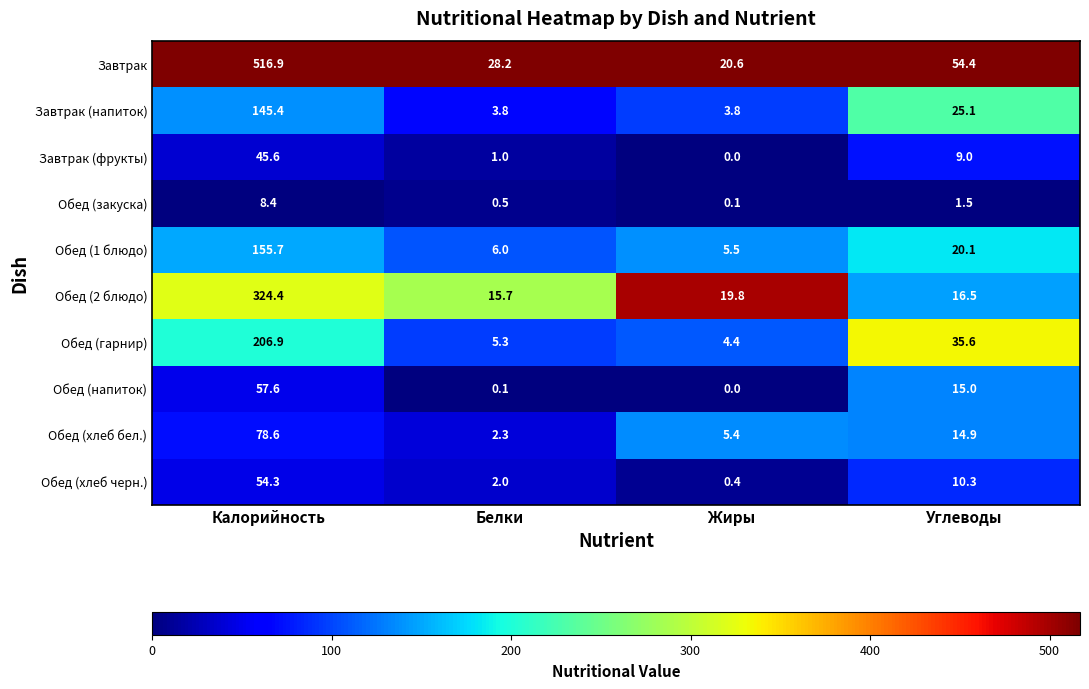

Which series has the largest total across all categories?

Завтрак